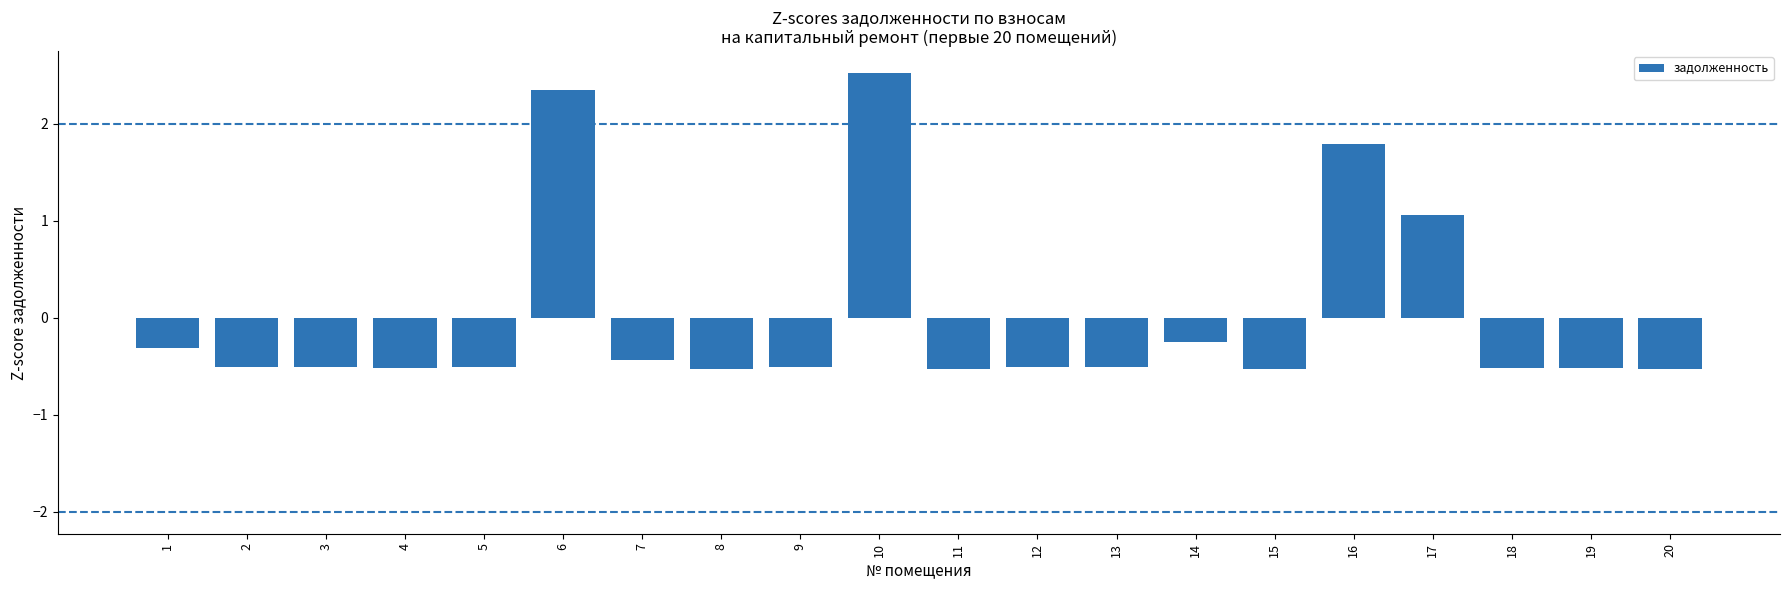

The chart shows a value of -0.2 at 13. True or false?

False